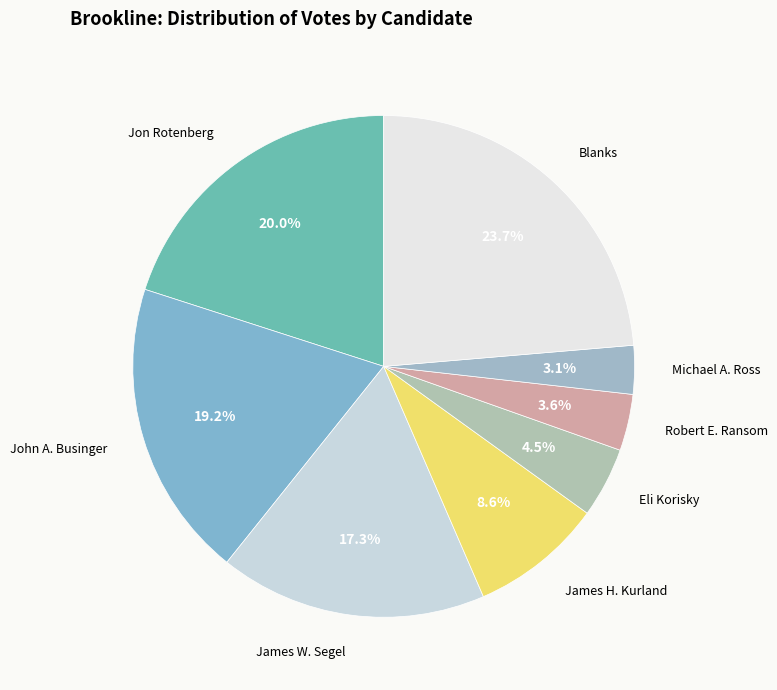

What percentage is NOT represented by Blanks?

76.3%